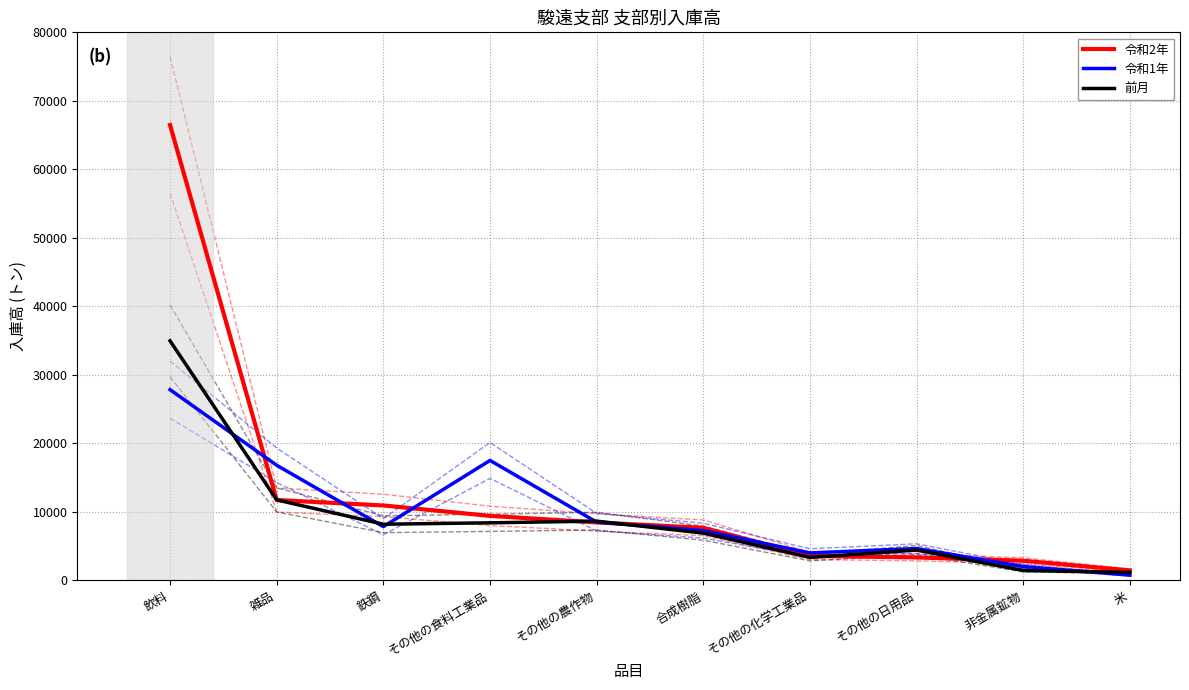

Between その他の食料工業品 and 合成樹脂, which series saw the biggest shift?

令和1年